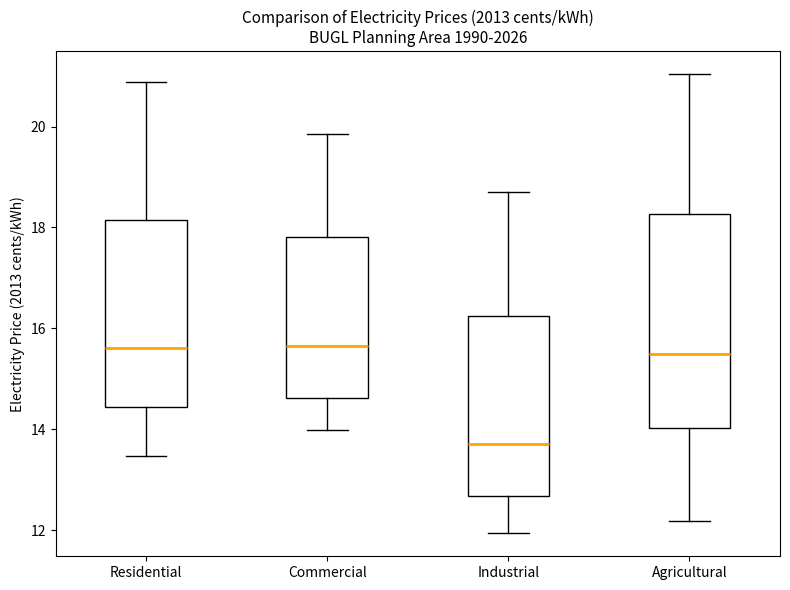

Which box is the tallest, from its lower edge to its upper edge?

Agricultural